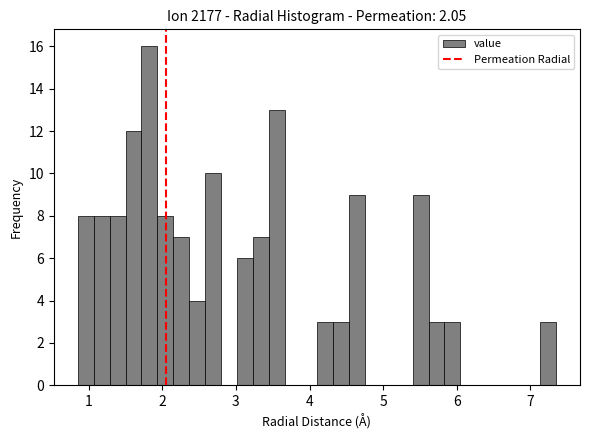

Read against the x-axis, roughly where is the centre of the tallest bar?

1.8